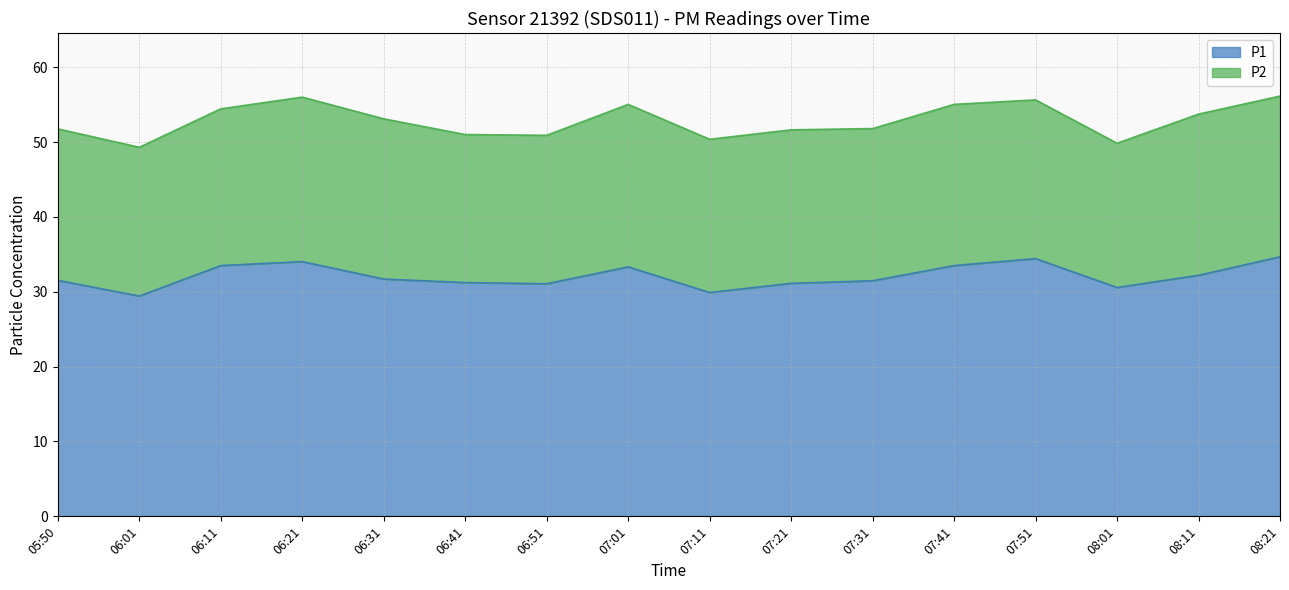

How many values exceed 31?

13